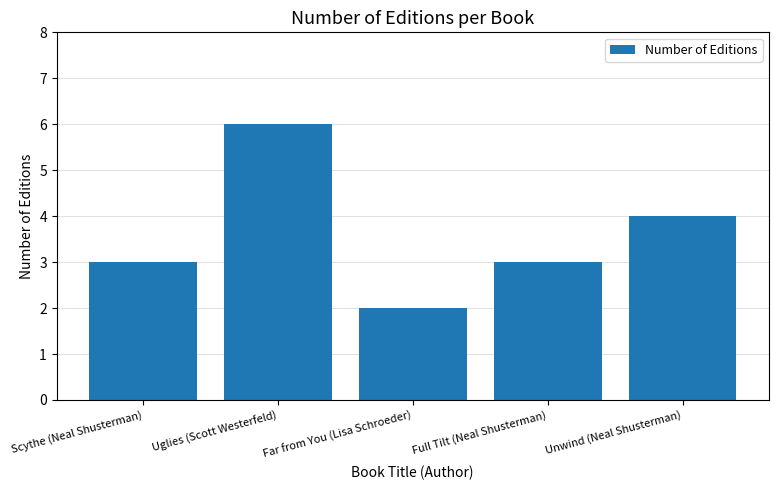

What is the maximum value shown in the chart?

6